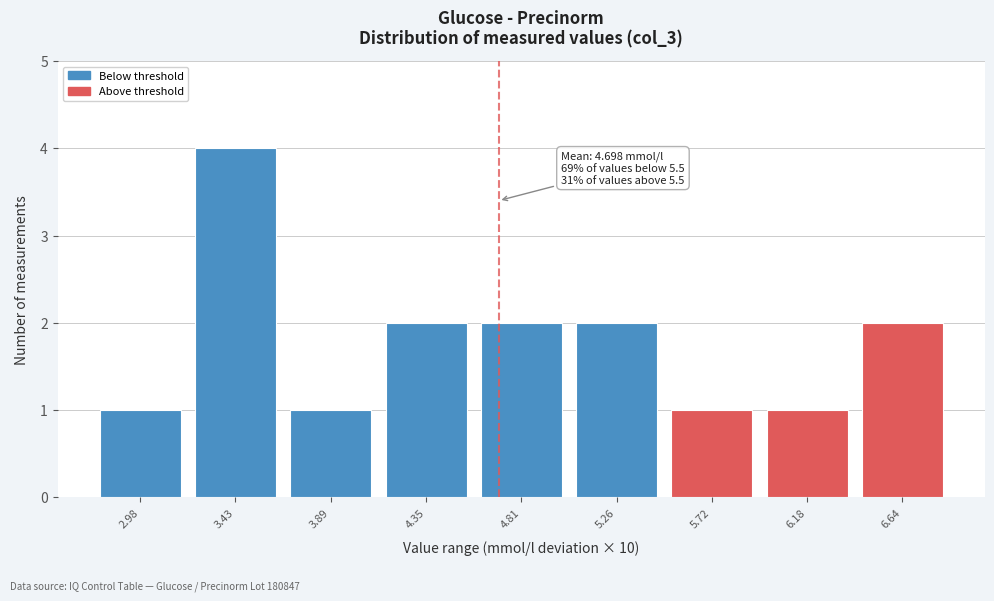

Which range on the x-axis has the tallest bar?

3.20 to 3.65